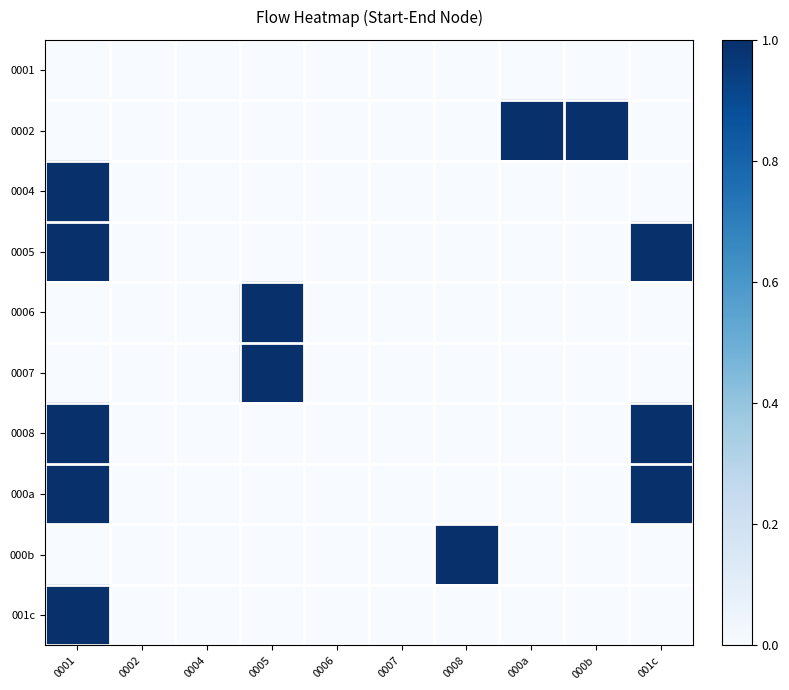

Which label corresponds to the smallest value in the chart?

0001